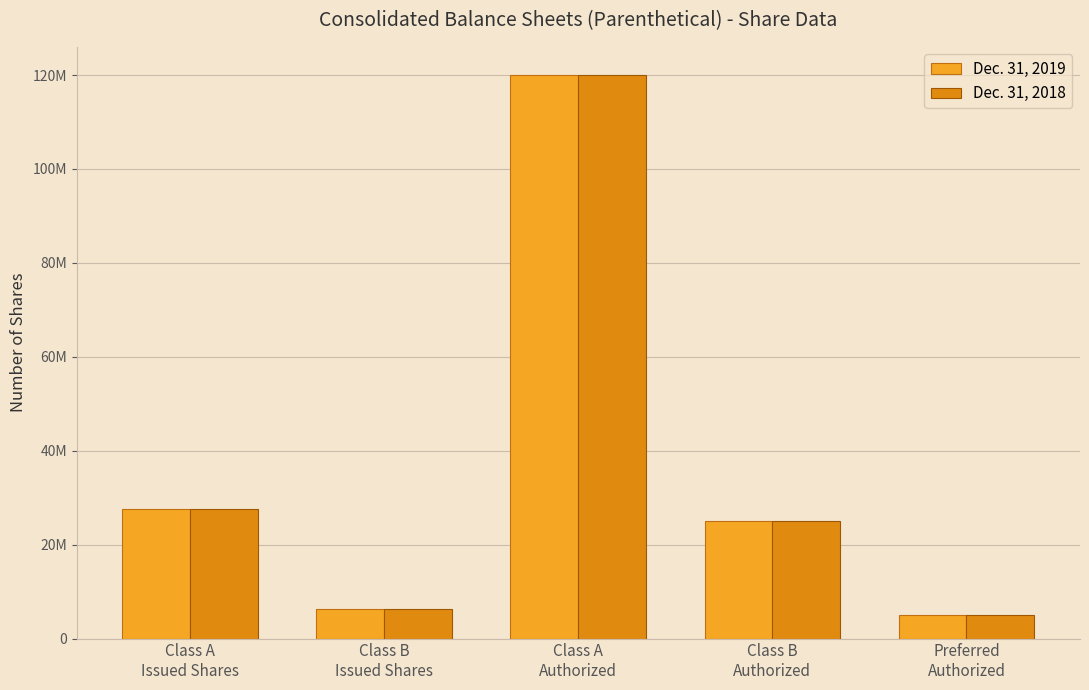

Which series changed the most between Class B
Issued Shares and Class B
Authorized?

Dec. 31, 2019